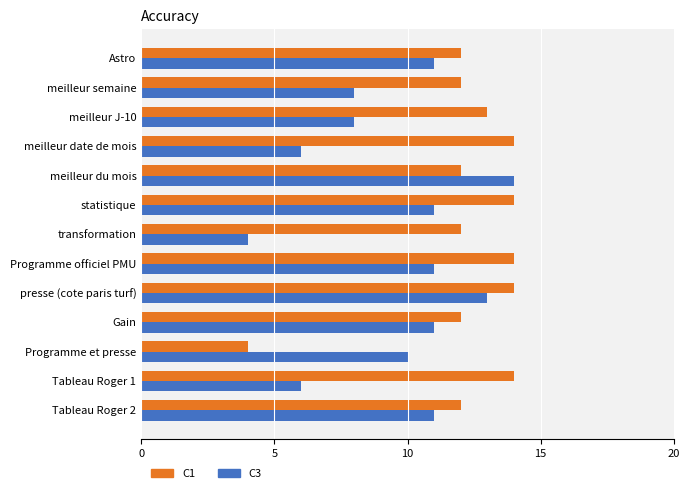

How many data points does each series have?

13